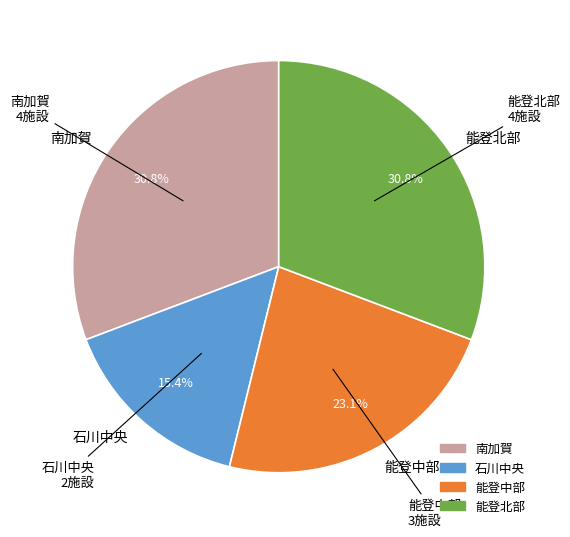

The 能登中部 slice represents 32% of the pie. True or false?

False